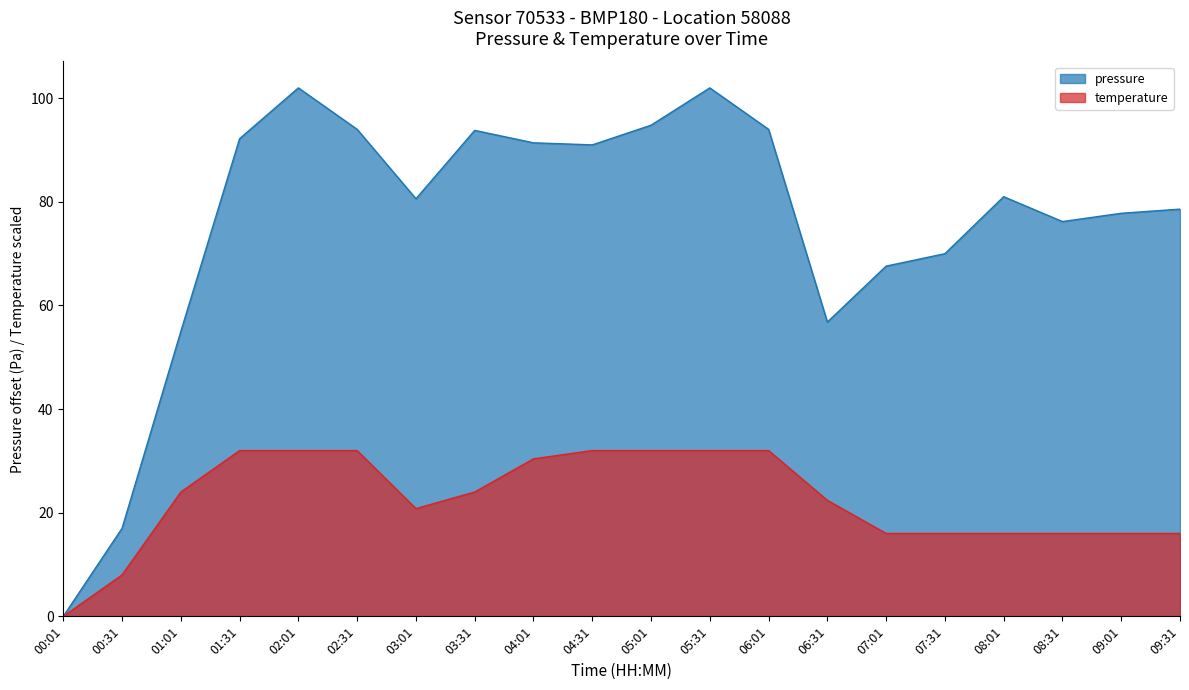

At which label is temperature closest to 16?

07:01